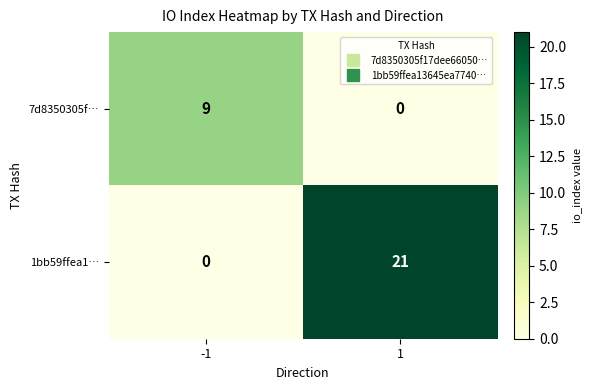

Is it true that 1bb59ffea1… equals 0 at -1?

True